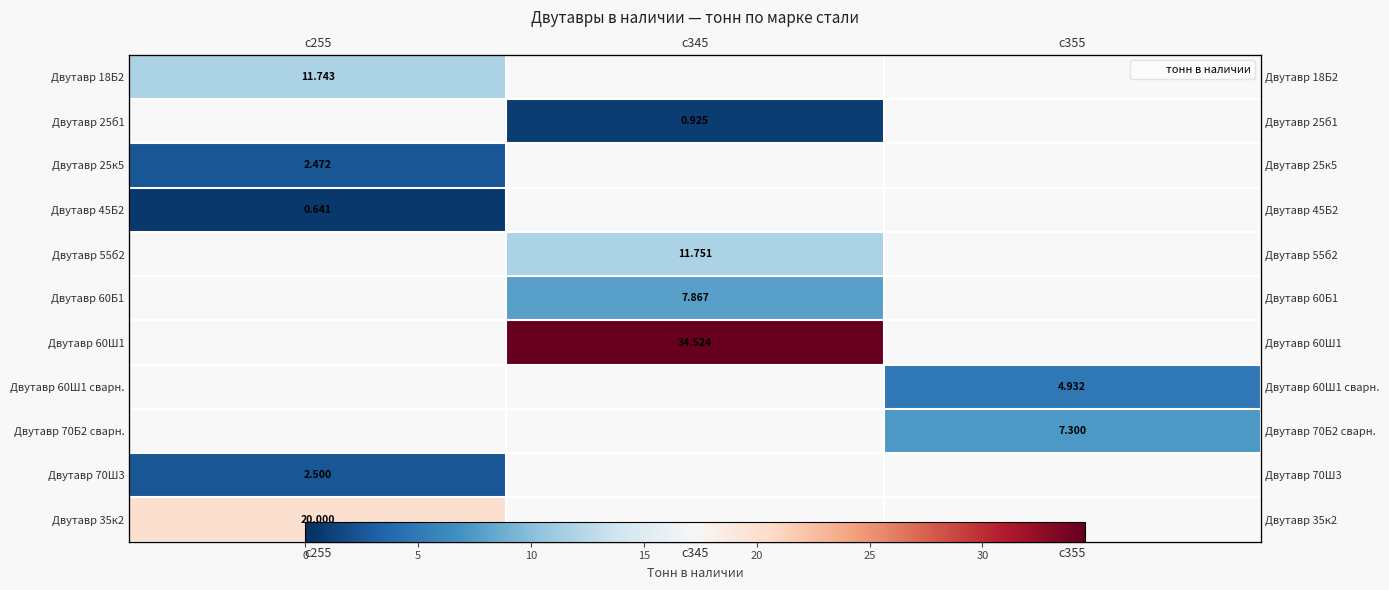

Is the value of Двутавр 70Ш3 at с345 greater than the value of Двутавр 55б2 at с345?

No